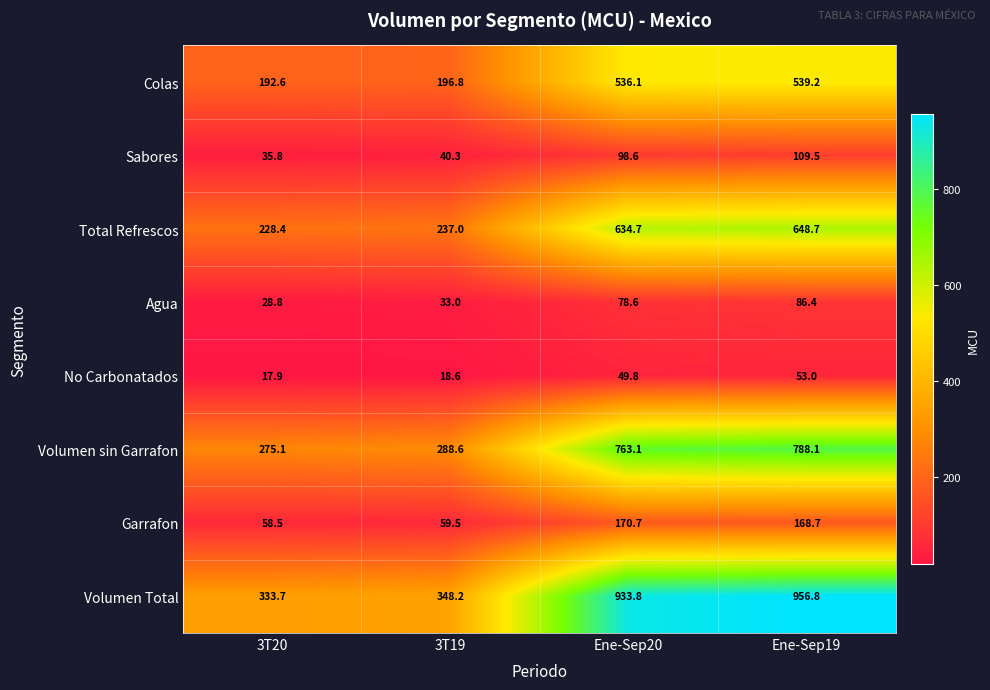

Where is Garrafon nearest to the value 114?

3T19